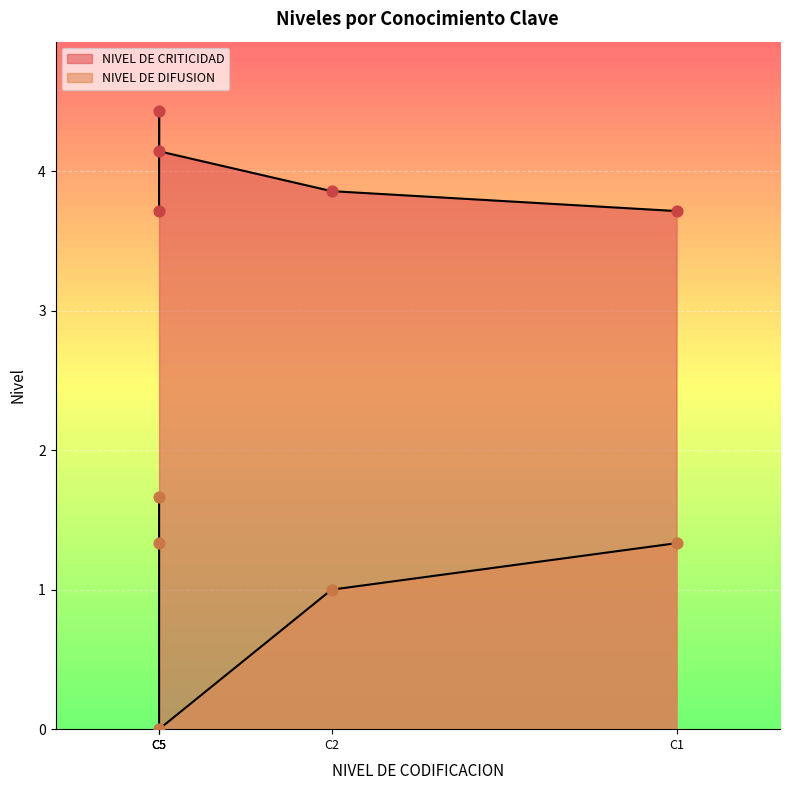

Which series has the largest total across all categories?

NIVEL DE CRITICIDAD